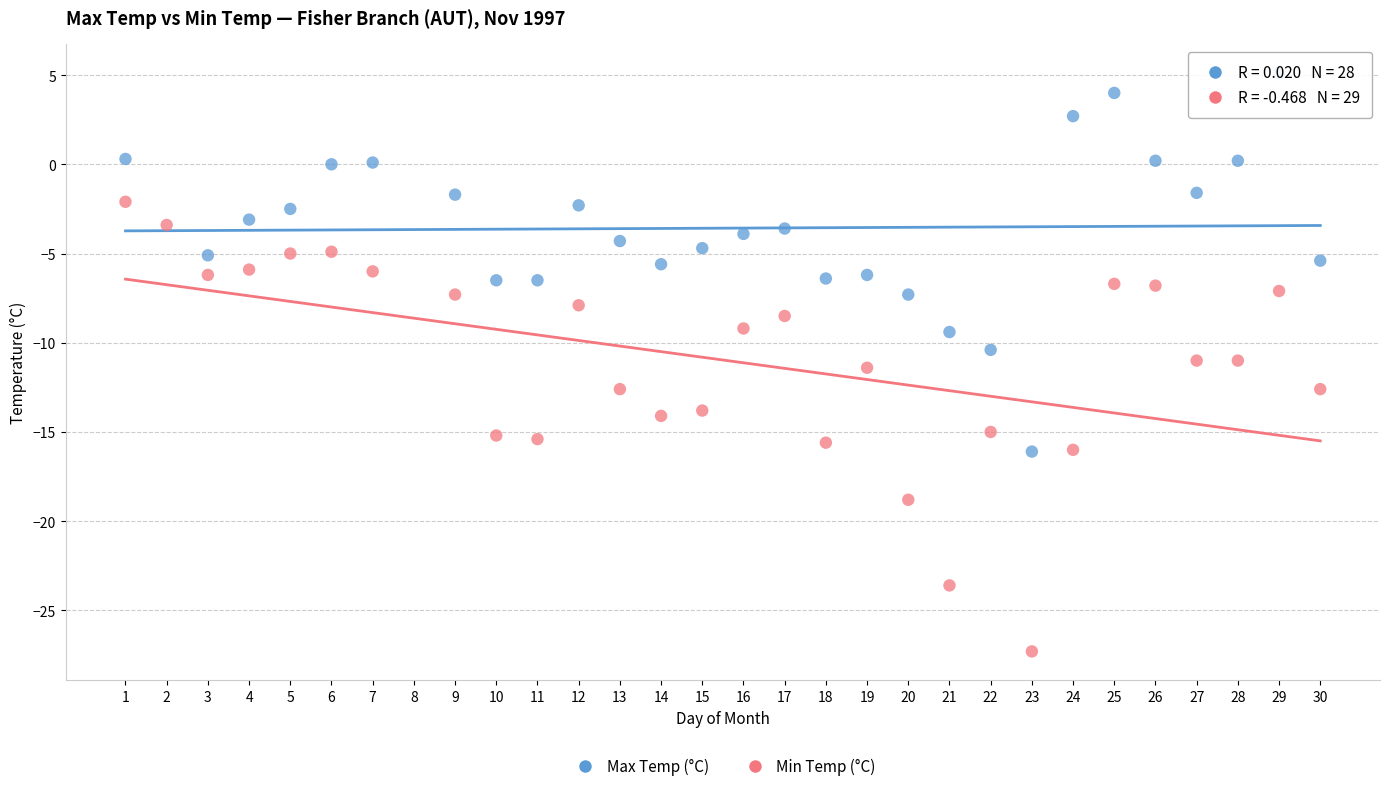

Which series has the largest Y range (max minus min)?

Min Temp (°C)